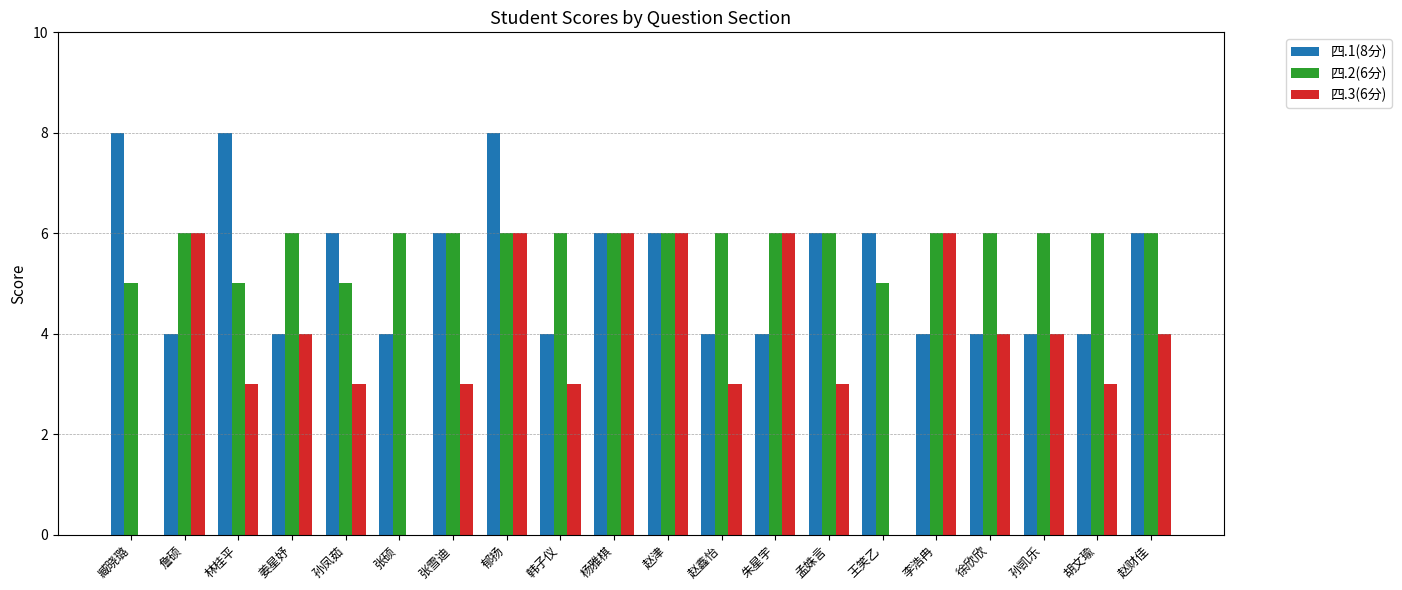

Reading right to left, extract all data points from this chart.

四.1(8分): 6	4	4	4	4	6	6	4	4	6	6	4	8	6	4	6	4	8	4	8
四.2(6分): 6	6	6	6	6	5	6	6	6	6	6	6	6	6	6	5	6	5	6	5
四.3(6分): 4	3	4	4	6	0	3	6	3	6	6	3	6	3	0	3	4	3	6	0